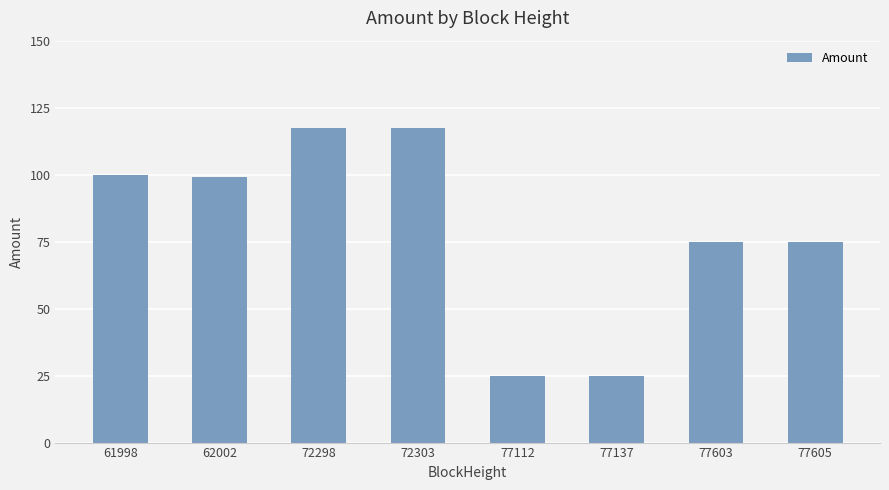

Where does the data first go above 98?

61998